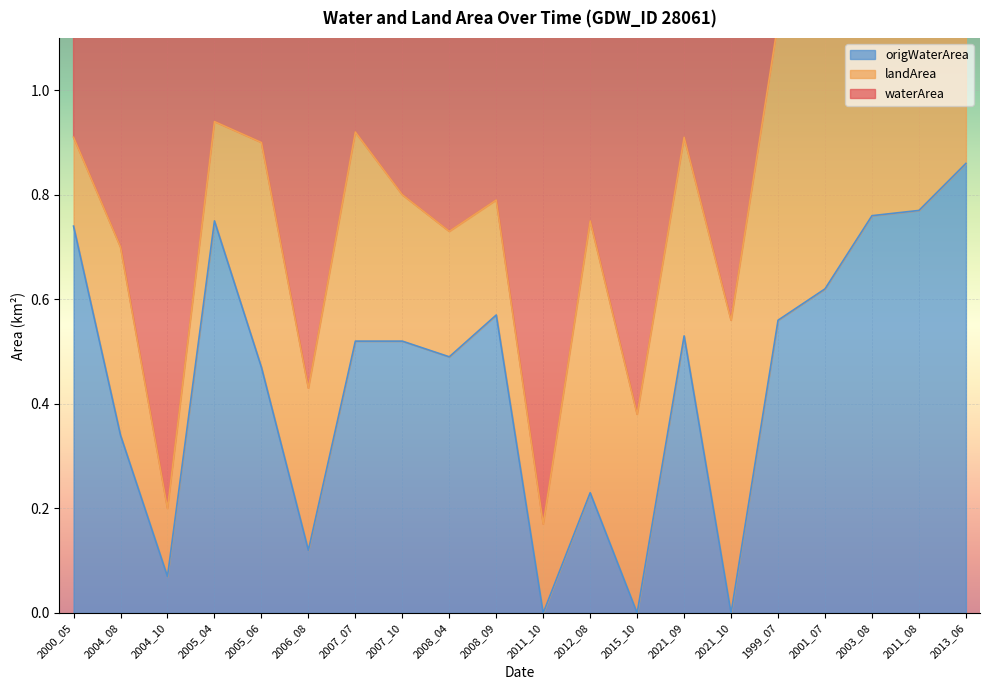

How many series are shown in this chart?

3